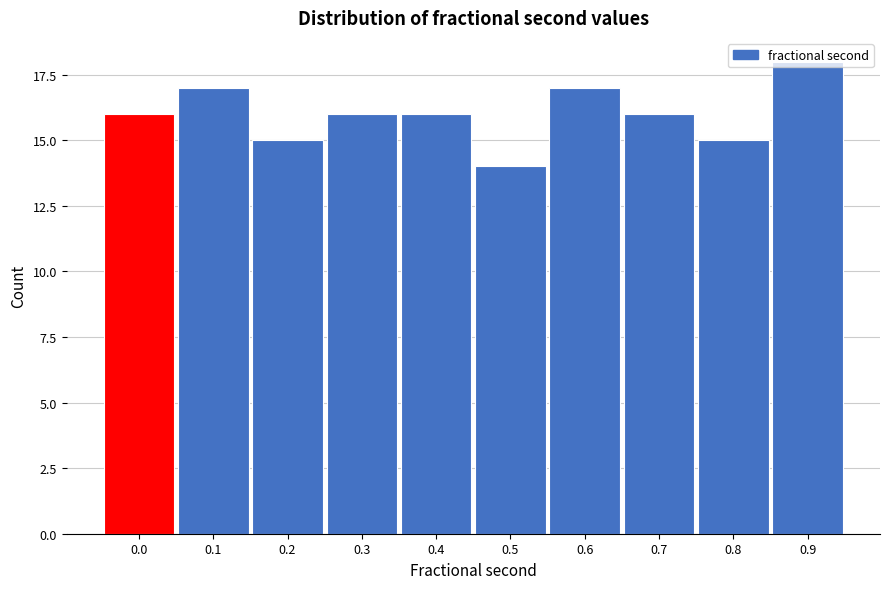

The chart shows a value of 22 at 0.8. True or false?

False